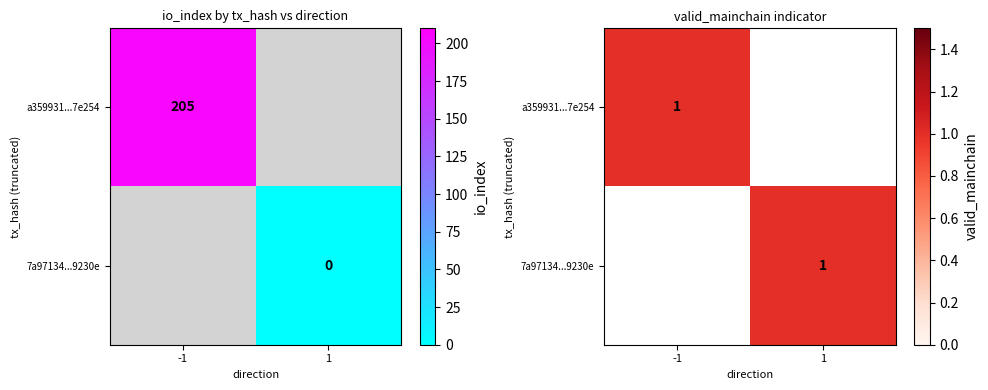

How many values in the a359931fbd51a11b1e7e761cd3653ec2517e254 series are below 205?

1